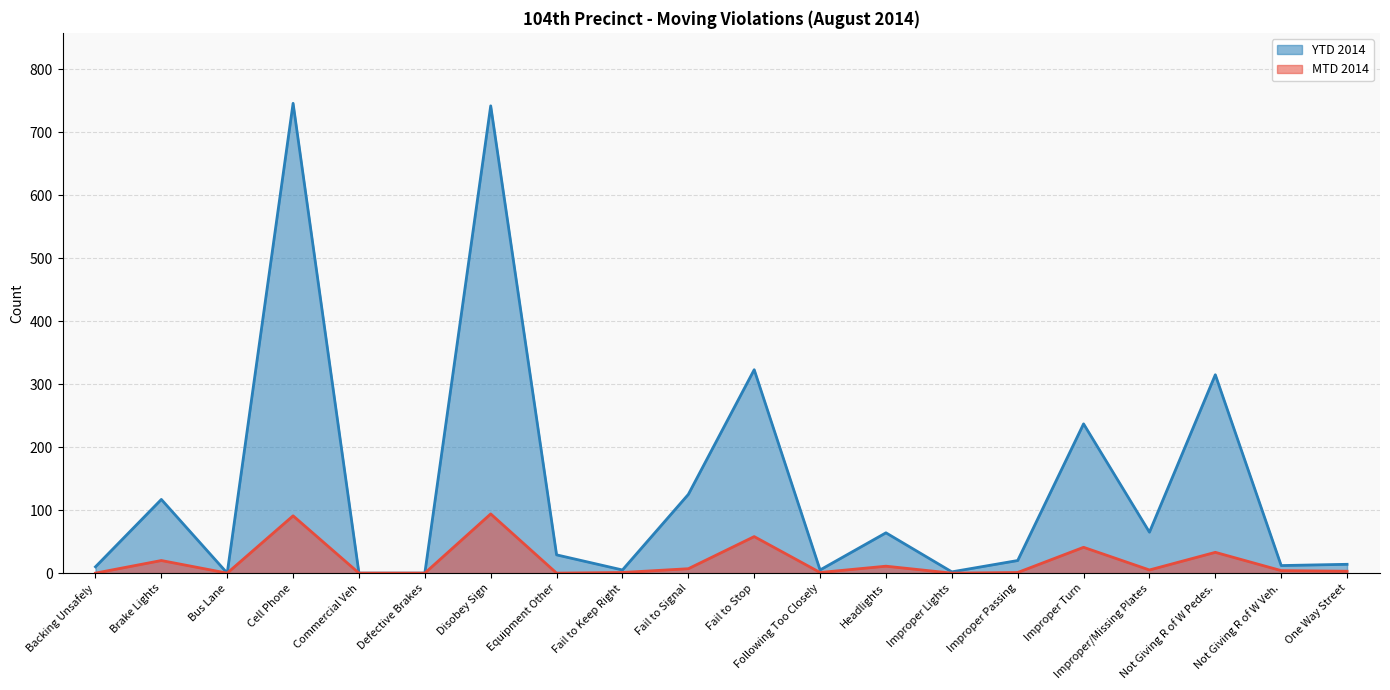

True or false: YTD 2014 and MTD 2014 intersect in this chart.

False